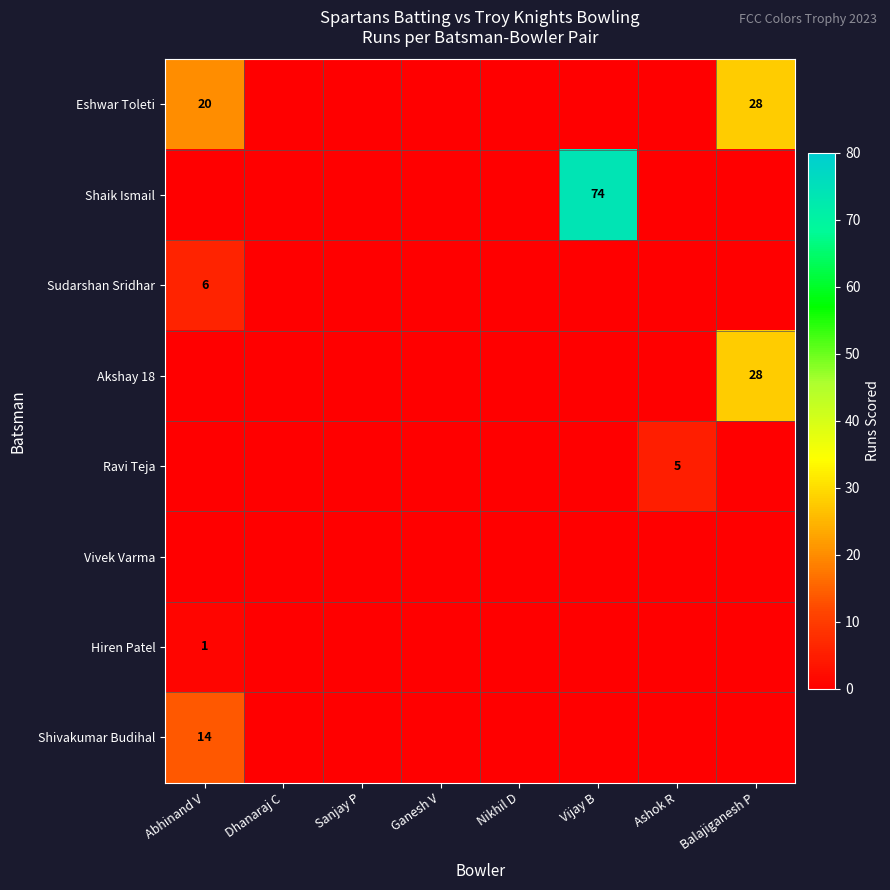

What is the maximum value shown in the chart?

74